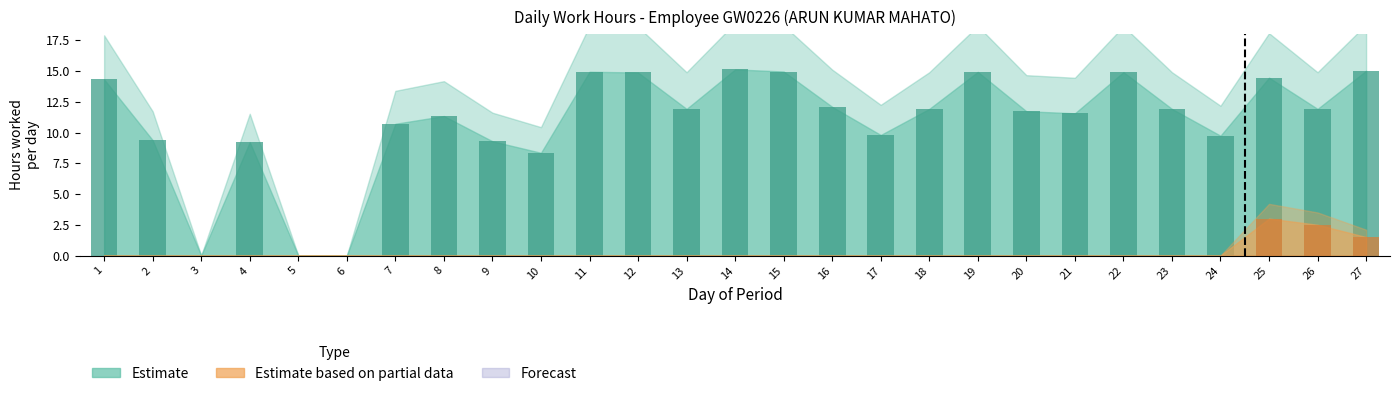

Which has a higher value, 24 or 20?

20